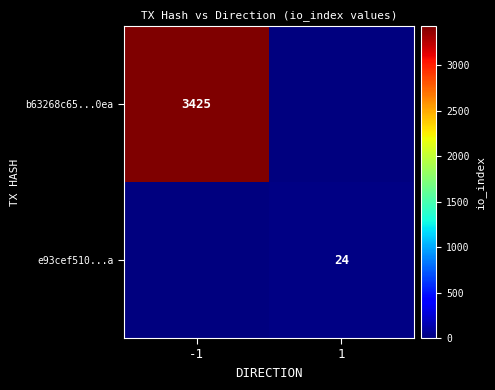

True or false: e93cef510...a has a value of 15 at 1.

False